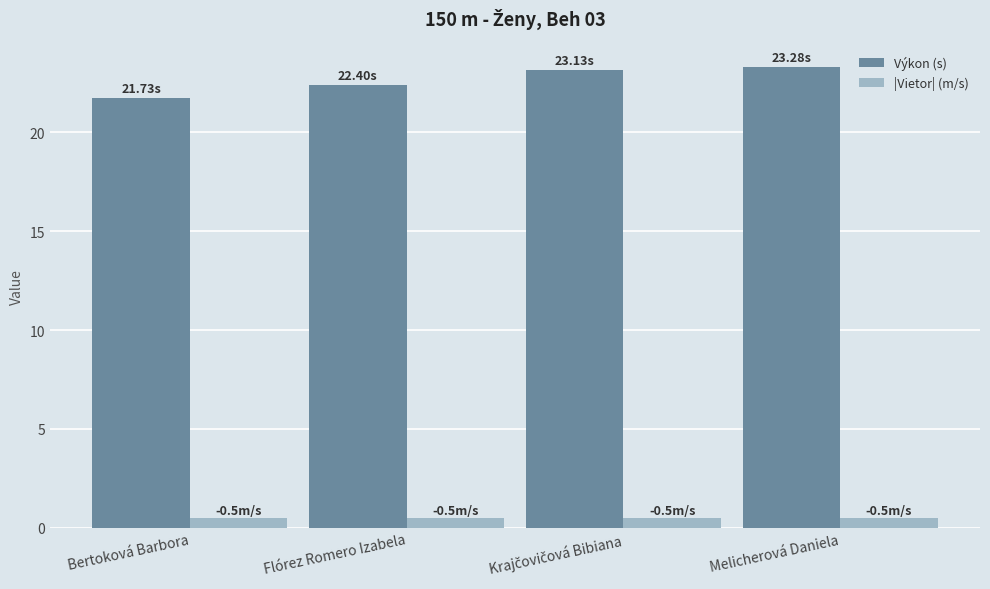

What is the value of the |Vietor| (m/s) bar at the 1st from the left?

0.5